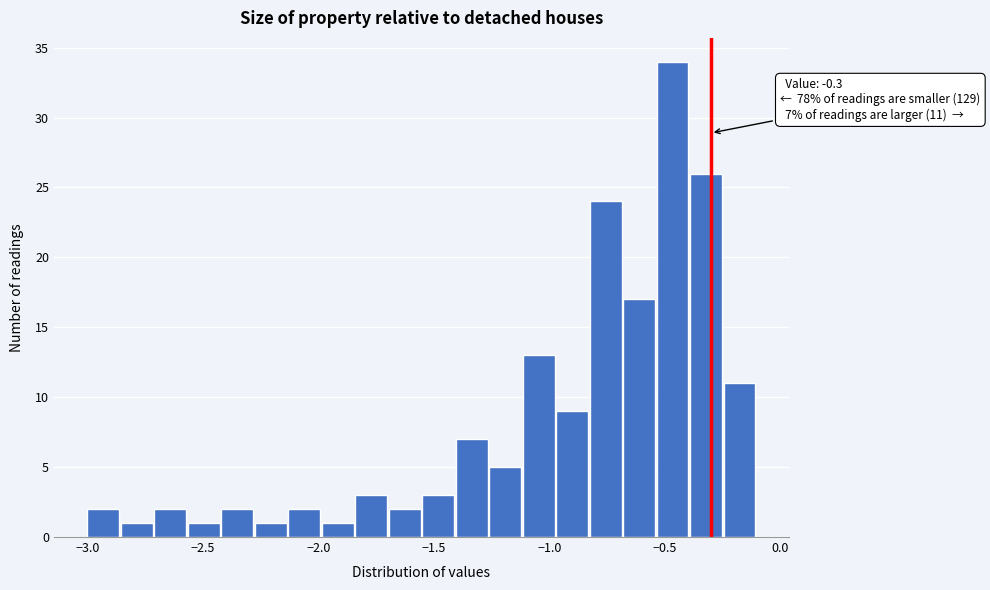

Read against the x-axis, roughly where is the centre of the tallest bar?

-0.45